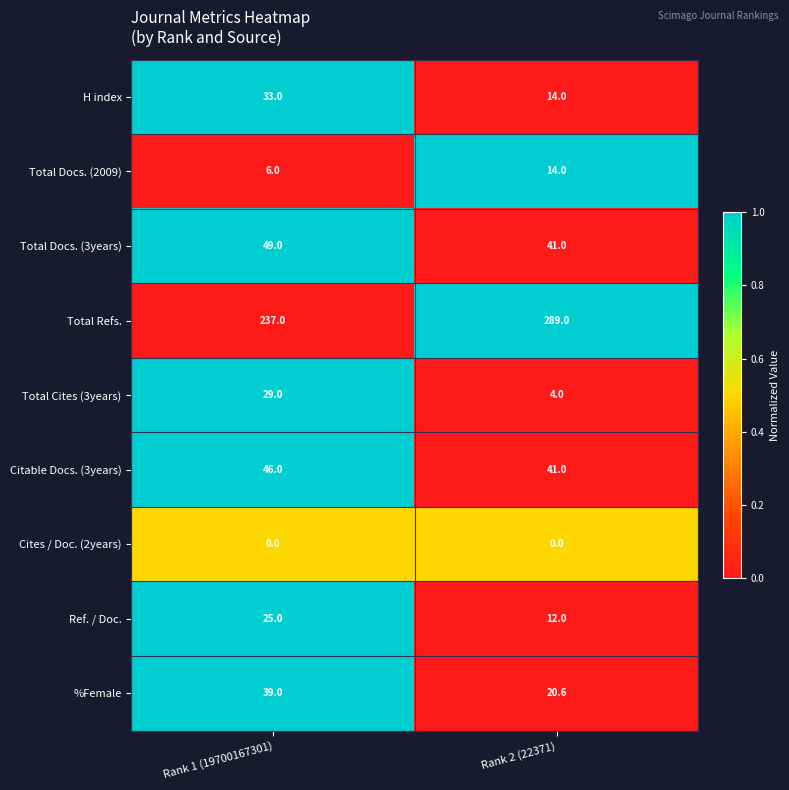

Which series changed the most between Rank 1 (19700167301) and Rank 2 (22371)?

Total Refs.